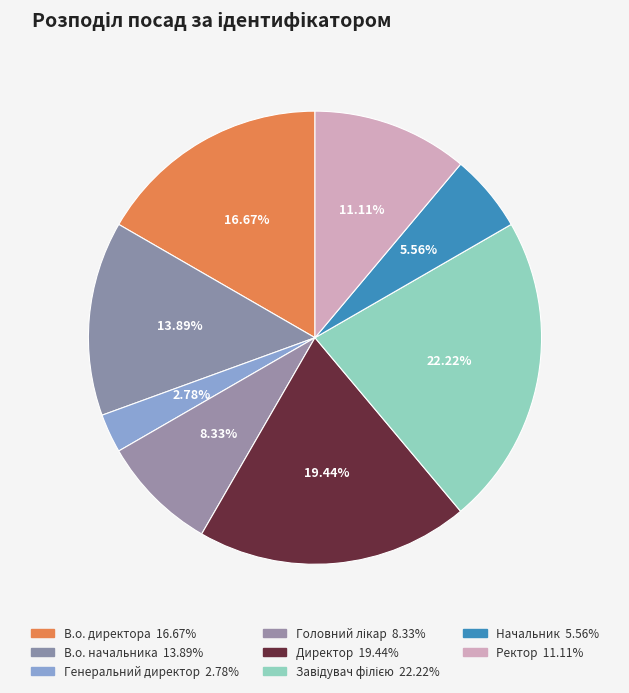

To the nearest percent, what is the combined percentage of Директор and В.о. начальника?

33%